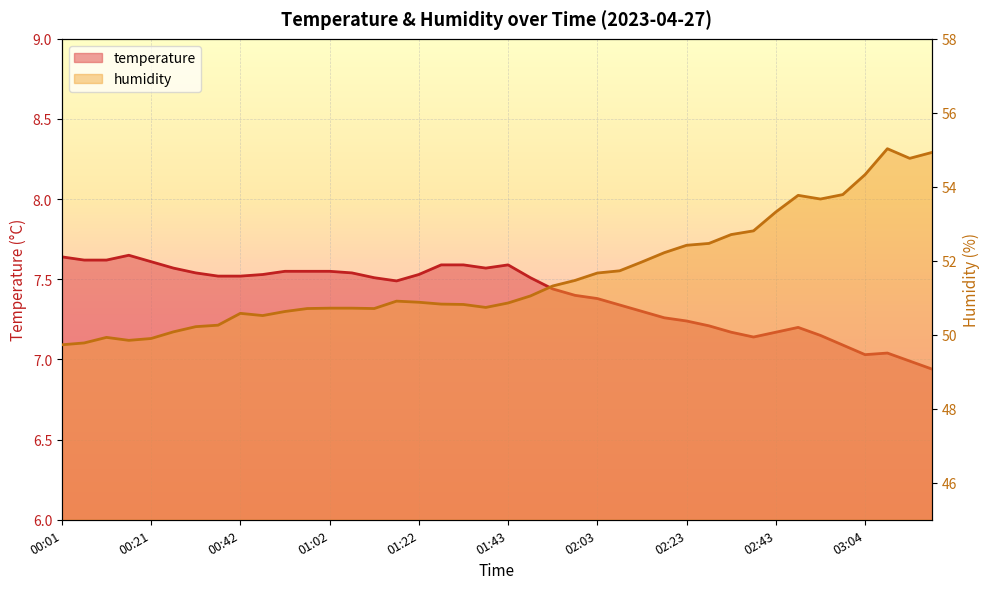

Reading left to right, transcribe all the data shown in this chart.

temperature_line: 7.6	7.6	7.6	7.7	7.6	7.6	7.5	7.5	7.5	7.5	7.5	7.5	7.5	7.5	7.5	7.5	7.5	7.6	7.6	7.6	7.6	7.5	7.4	7.4	7.4	7.3	7.3	7.3	7.2	7.2	7.2	7.1	7.2	7.2	7.2	7.1	7.0	7.0	7.0	6.9
humidity_line: 49.7	49.8	49.9	49.9	49.9	50.1	50.2	50.3	50.6	50.5	50.6	50.7	50.7	50.7	50.7	50.9	50.9	50.8	50.8	50.7	50.9	51.0	51.3	51.5	51.7	51.7	52.0	52.2	52.4	52.5	52.7	52.8	53.3	53.8	53.7	53.8	54.3	55.0	54.8	54.9